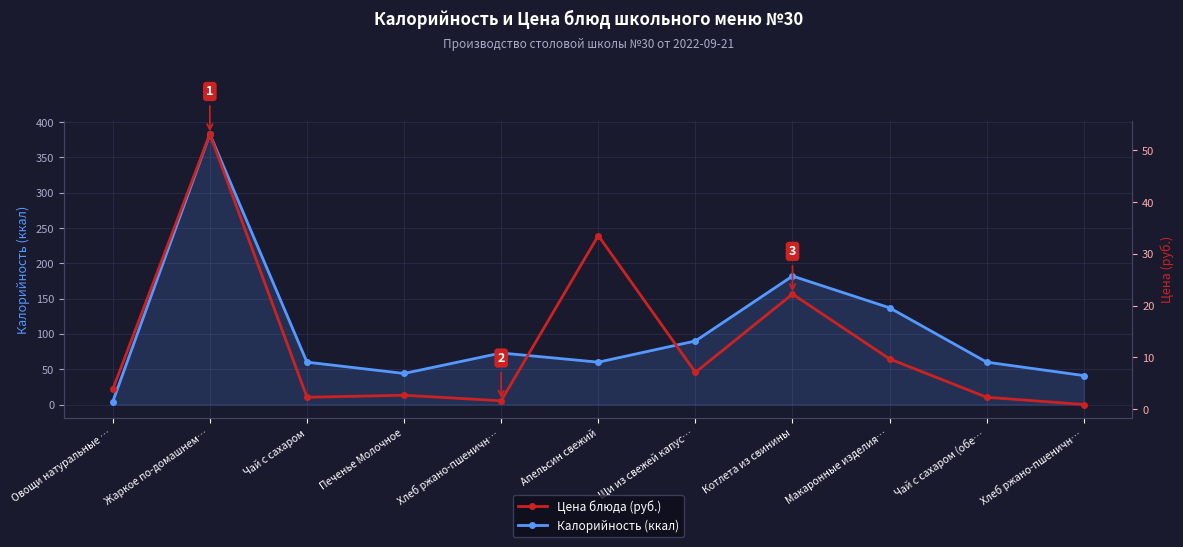

Reading right to left, transcribe all the data shown in this chart.

Калорийность (ккал): 41.0	60.0	137.0	182.0	90.0	60.0	73.0	44.0	60.0	383.0	4.0
Цена (руб.): 0.9	2.3	9.7	22.2	7.1	33.5	1.6	2.7	2.3	53.1	3.8